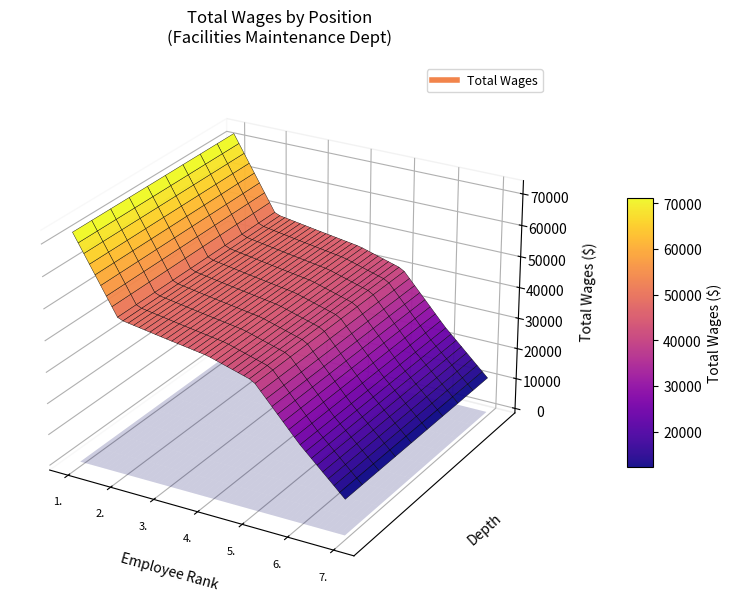

Reading left to right, transcribe all the data shown in this chart.

1.=72684	2.=49206	3.=46923	4.=44747	5.=40569	6.=24853	7.=11392